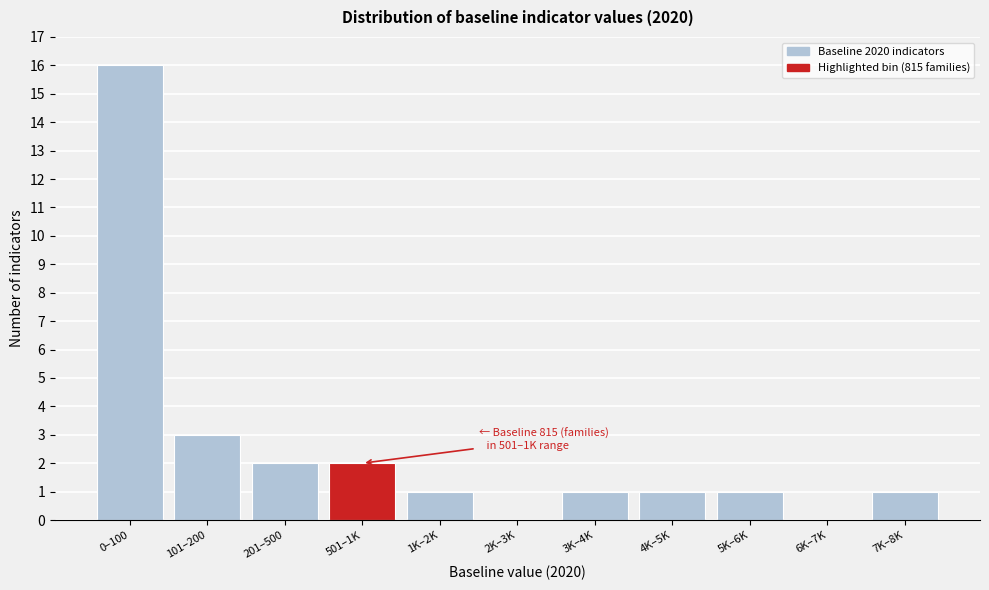

Reading right to left, extract all data points from this chart.

7K–8K=1	6K–7K=0	5K–6K=1	4K–5K=1	3K–4K=1	2K–3K=0	1K–2K=1	501–1K=2	201–500=2	101–200=3	0–100=16